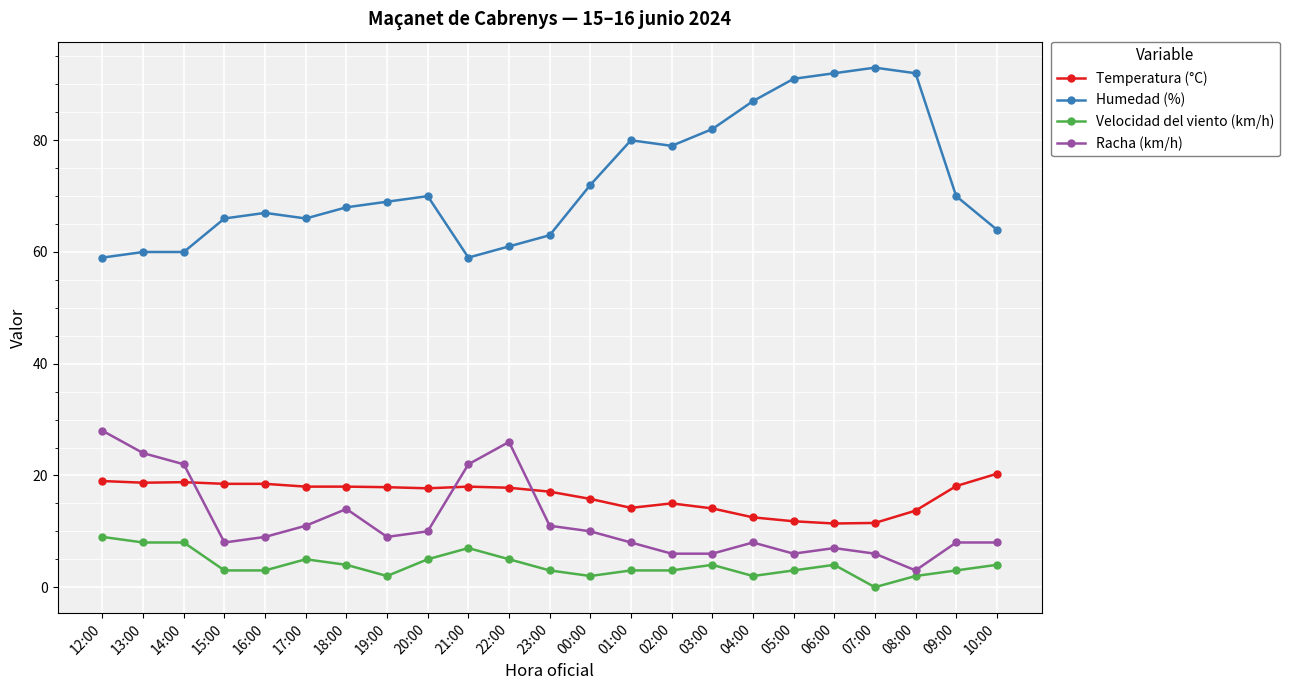

Does the chart display data point markers on the line(s)?

Yes